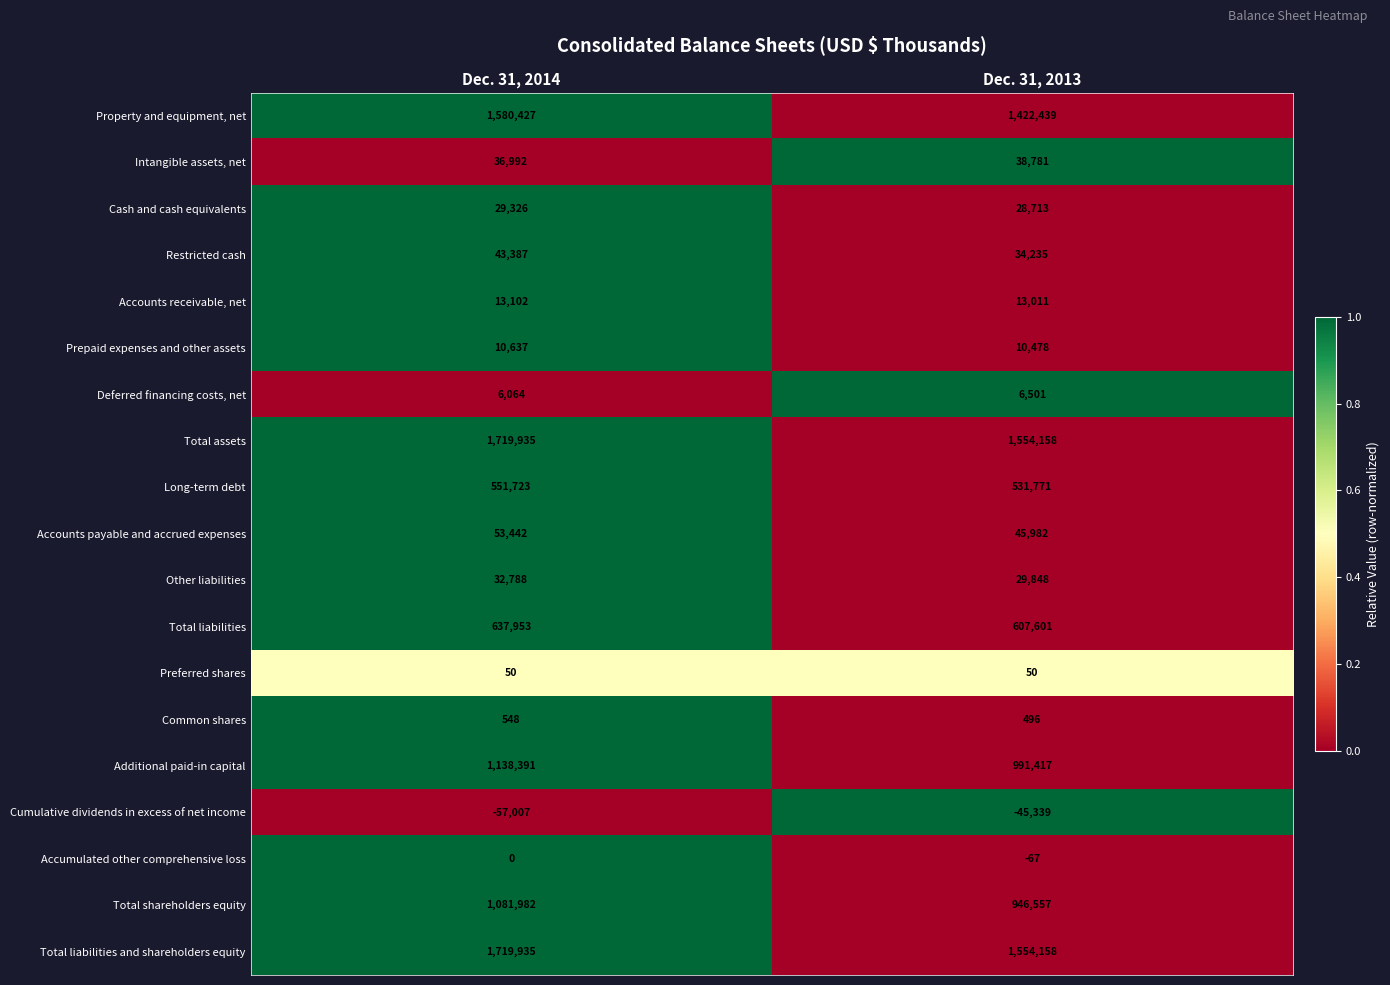

Where is Deferred financing costs, net nearest to the value 6282?

Dec. 31, 2014